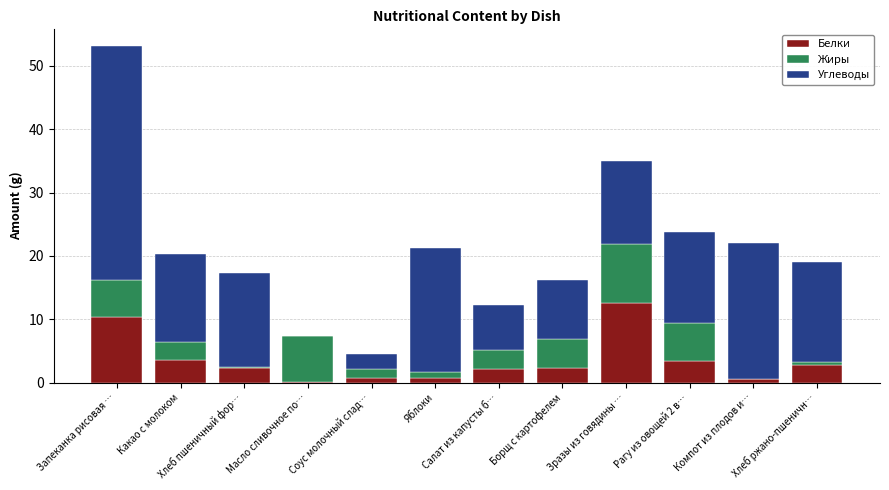

At which category is the sum across all series the highest?

Запеканка рисовая …